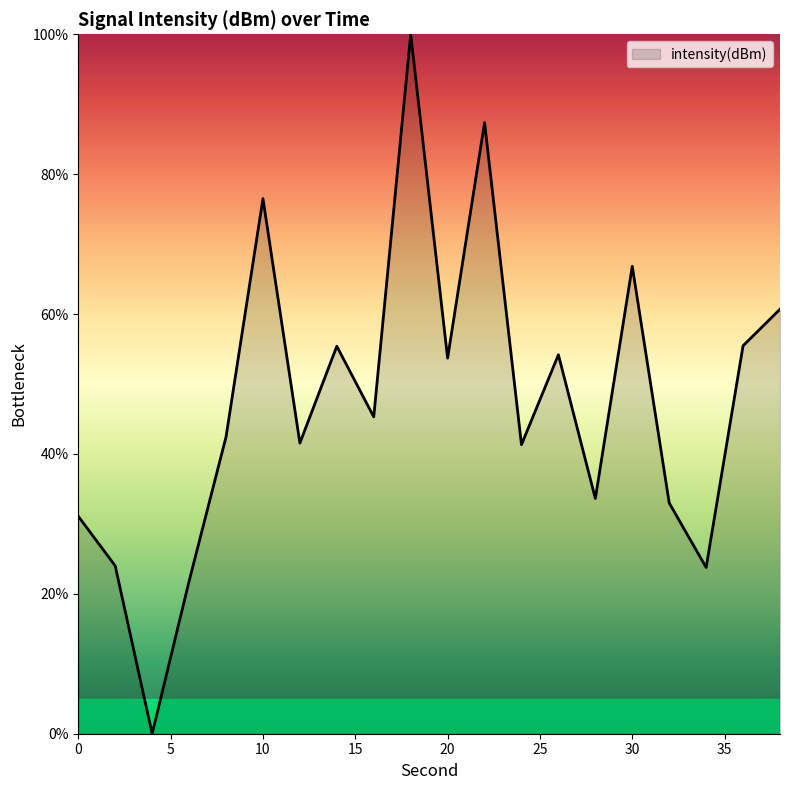

What is the greatest value displayed?

100.0